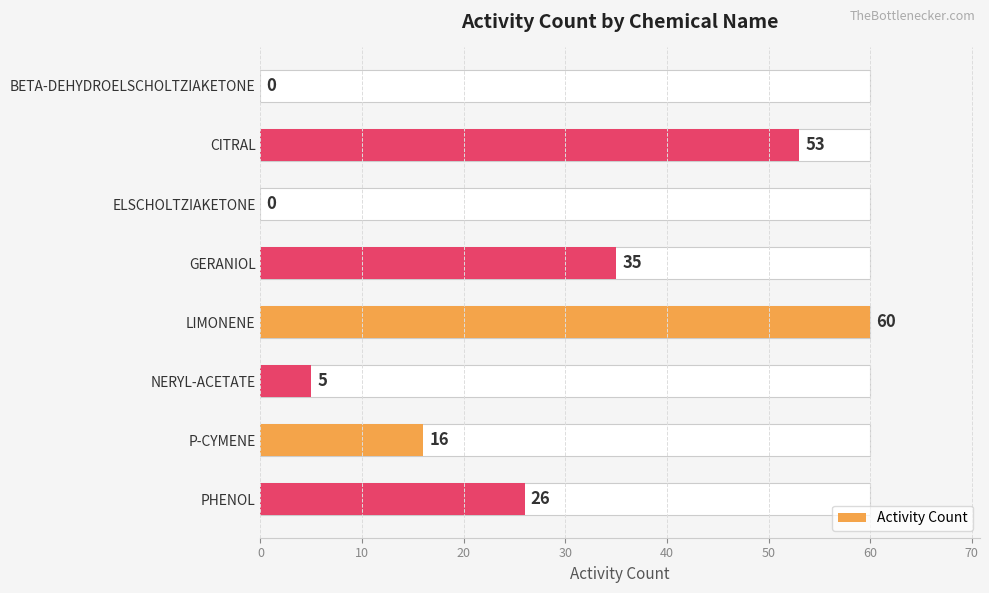

What is the change in value from GERANIOL to LIMONENE?

+25